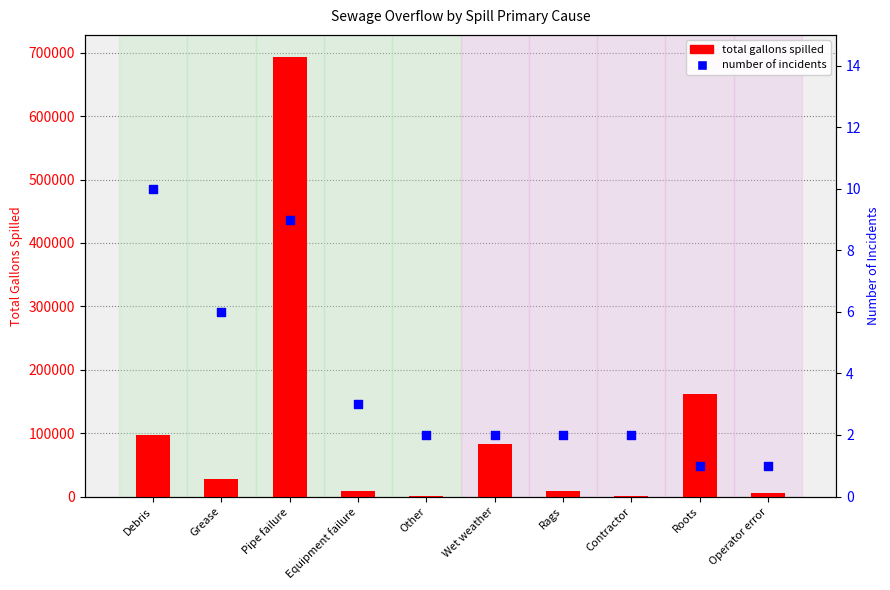

At how many categories does at least one series exceed 69233?

4